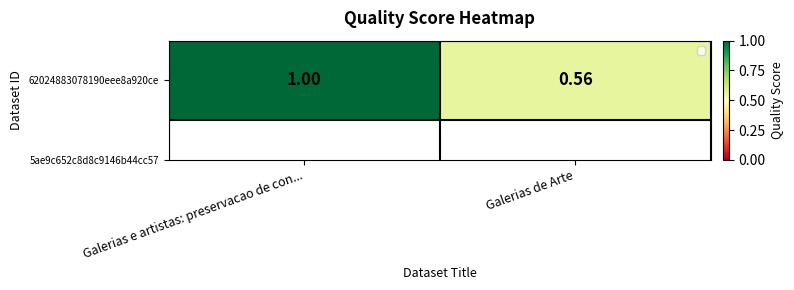

What is the greatest value displayed?

1.0